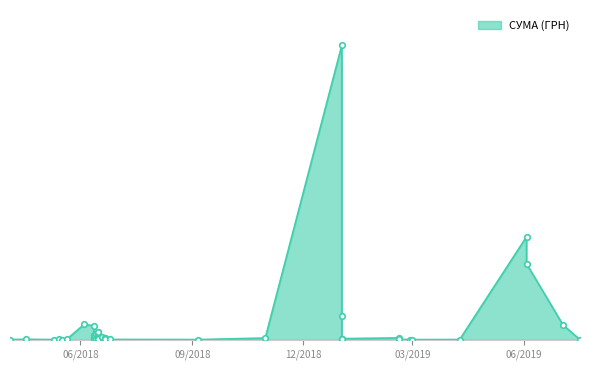

Which has a higher value, 14.06.2018 or 02.01.2019?

02.01.2019